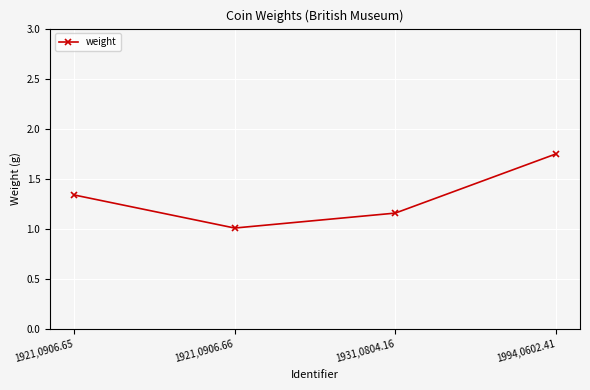

Count the number of categories in the chart.

4